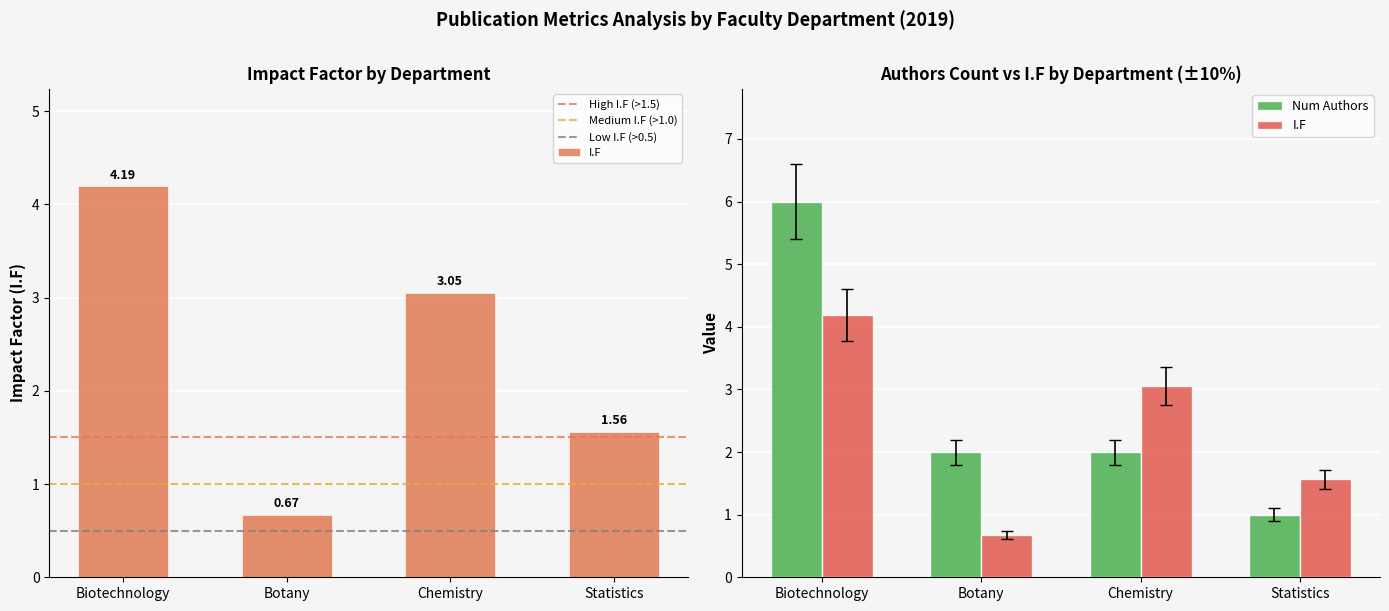

What is the label of the 4th bar from the left?

Statistics